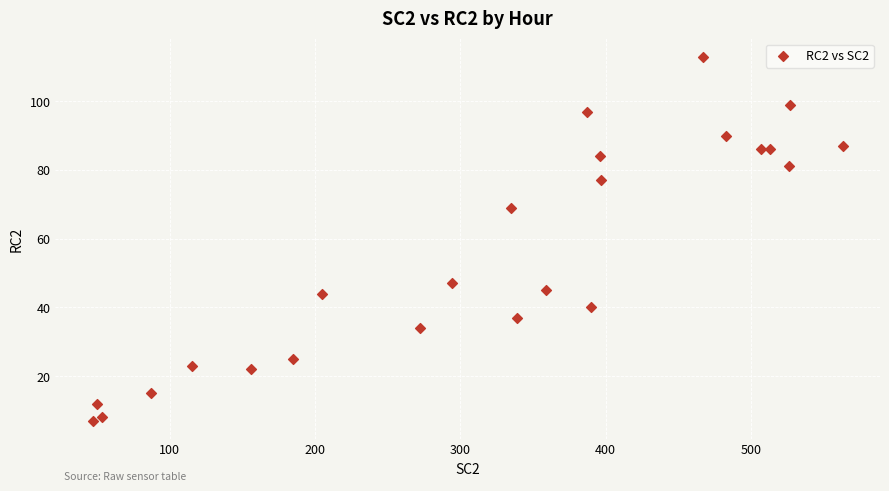

What is the range of Y values (max minus min)?

106